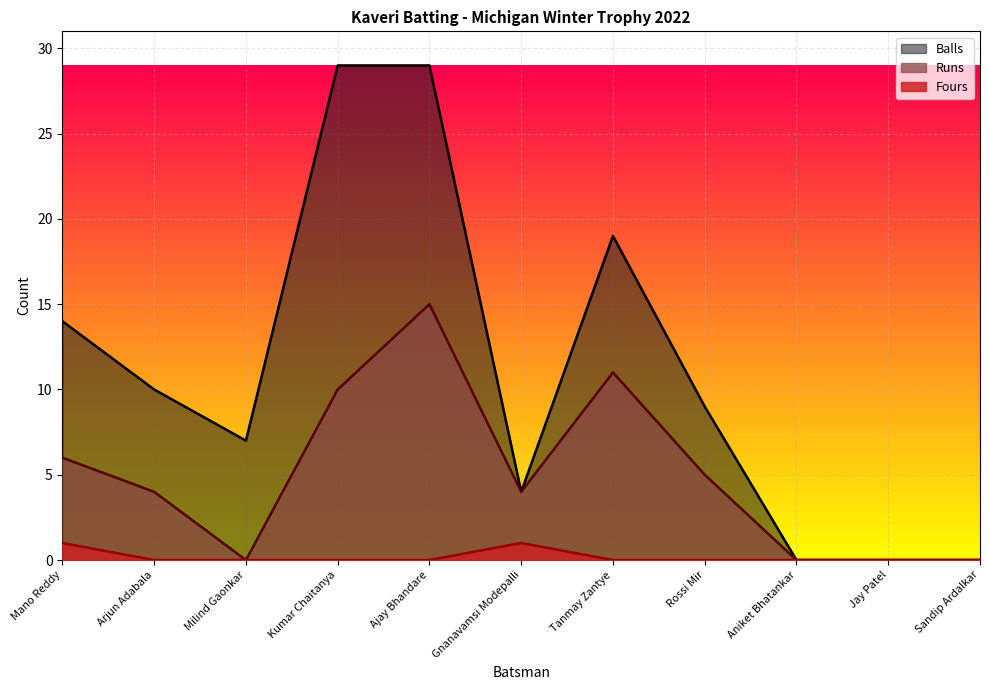

True or false: Runs has more than 0 interior local peaks.

True